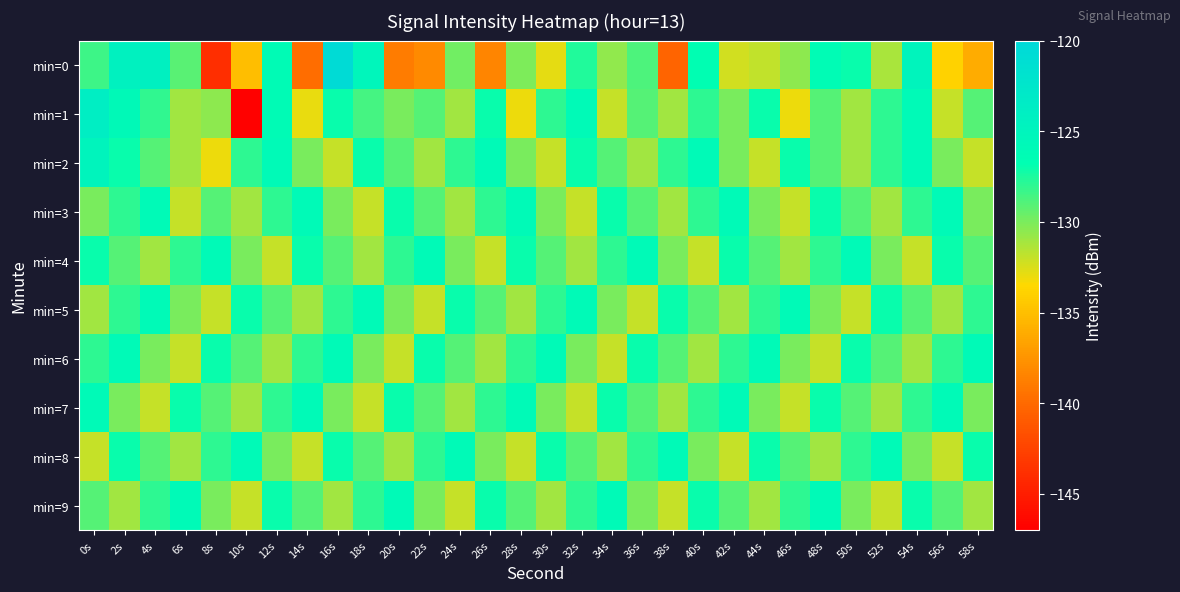

Rank the series by their maximum value, from highest to lowest.

min=0, min=1, min=2, min=3, min=4, min=5, min=6, min=7, min=8, min=9